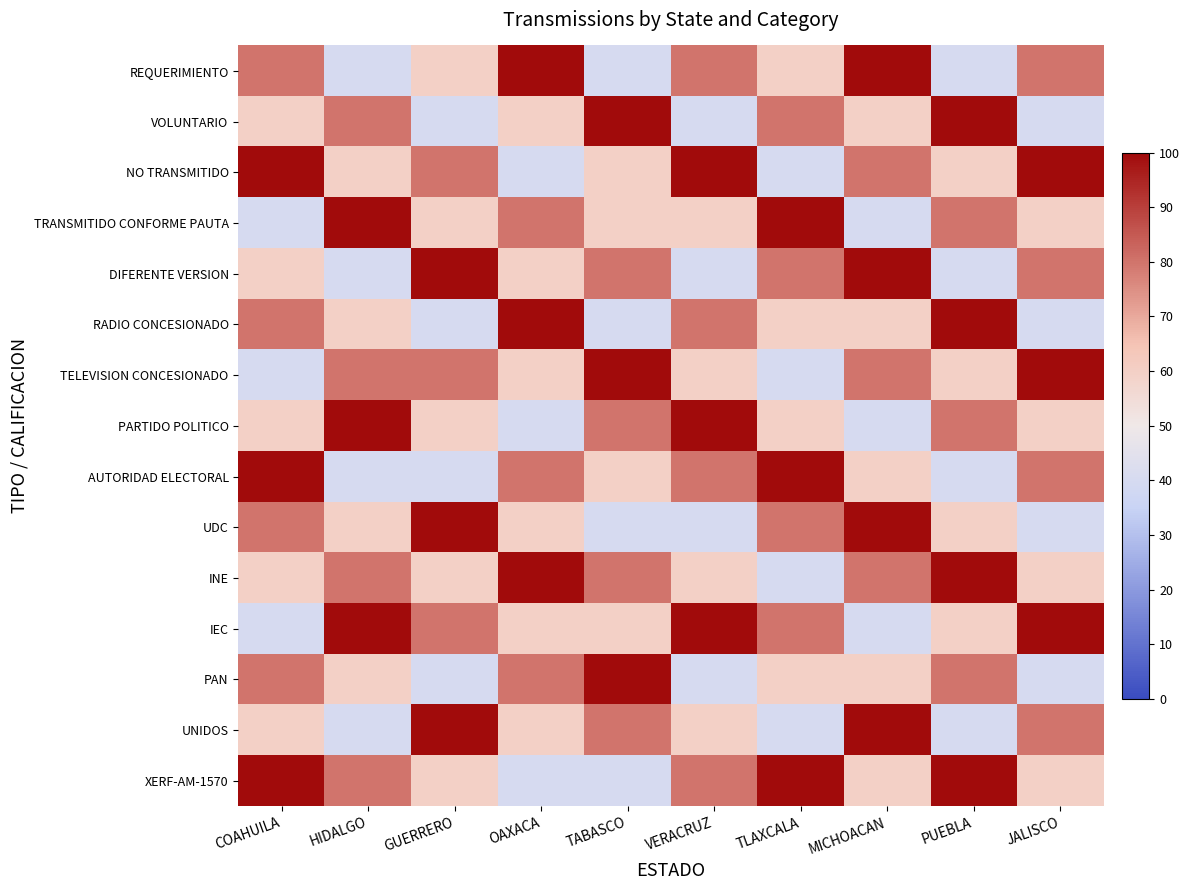

Reading left to right, extract all data points from this chart.

REQUERIMIENTO: COAHUILA=80	HIDALGO=40	GUERRERO=60	OAXACA=100	TABASCO=40	VERACRUZ=80	TLAXCALA=60	MICHOACAN=100	PUEBLA=40	JALISCO=80
VOLUNTARIO: COAHUILA=60	HIDALGO=80	GUERRERO=40	OAXACA=60	TABASCO=100	VERACRUZ=40	TLAXCALA=80	MICHOACAN=60	PUEBLA=100	JALISCO=40
NO TRANSMITIDO: COAHUILA=100	HIDALGO=60	GUERRERO=80	OAXACA=40	TABASCO=60	VERACRUZ=100	TLAXCALA=40	MICHOACAN=80	PUEBLA=60	JALISCO=100
TRANSMITIDO CONFORME PAUTA: COAHUILA=40	HIDALGO=100	GUERRERO=60	OAXACA=80	TABASCO=60	VERACRUZ=60	TLAXCALA=100	MICHOACAN=40	PUEBLA=80	JALISCO=60
DIFERENTE VERSION: COAHUILA=60	HIDALGO=40	GUERRERO=100	OAXACA=60	TABASCO=80	VERACRUZ=40	TLAXCALA=80	MICHOACAN=100	PUEBLA=40	JALISCO=80
RADIO CONCESIONADO: COAHUILA=80	HIDALGO=60	GUERRERO=40	OAXACA=100	TABASCO=40	VERACRUZ=80	TLAXCALA=60	MICHOACAN=60	PUEBLA=100	JALISCO=40
TELEVISION CONCESIONADO: COAHUILA=40	HIDALGO=80	GUERRERO=80	OAXACA=60	TABASCO=100	VERACRUZ=60	TLAXCALA=40	MICHOACAN=80	PUEBLA=60	JALISCO=100
PARTIDO POLITICO: COAHUILA=60	HIDALGO=100	GUERRERO=60	OAXACA=40	TABASCO=80	VERACRUZ=100	TLAXCALA=60	MICHOACAN=40	PUEBLA=80	JALISCO=60
AUTORIDAD ELECTORAL: COAHUILA=100	HIDALGO=40	GUERRERO=40	OAXACA=80	TABASCO=60	VERACRUZ=80	TLAXCALA=100	MICHOACAN=60	PUEBLA=40	JALISCO=80
UDC: COAHUILA=80	HIDALGO=60	GUERRERO=100	OAXACA=60	TABASCO=40	VERACRUZ=40	TLAXCALA=80	MICHOACAN=100	PUEBLA=60	JALISCO=40
INE: COAHUILA=60	HIDALGO=80	GUERRERO=60	OAXACA=100	TABASCO=80	VERACRUZ=60	TLAXCALA=40	MICHOACAN=80	PUEBLA=100	JALISCO=60
IEC: COAHUILA=40	HIDALGO=100	GUERRERO=80	OAXACA=60	TABASCO=60	VERACRUZ=100	TLAXCALA=80	MICHOACAN=40	PUEBLA=60	JALISCO=100
PAN: COAHUILA=80	HIDALGO=60	GUERRERO=40	OAXACA=80	TABASCO=100	VERACRUZ=40	TLAXCALA=60	MICHOACAN=60	PUEBLA=80	JALISCO=40
UNIDOS: COAHUILA=60	HIDALGO=40	GUERRERO=100	OAXACA=60	TABASCO=80	VERACRUZ=60	TLAXCALA=40	MICHOACAN=100	PUEBLA=40	JALISCO=80
XERF-AM-1570: COAHUILA=100	HIDALGO=80	GUERRERO=60	OAXACA=40	TABASCO=40	VERACRUZ=80	TLAXCALA=100	MICHOACAN=60	PUEBLA=100	JALISCO=60